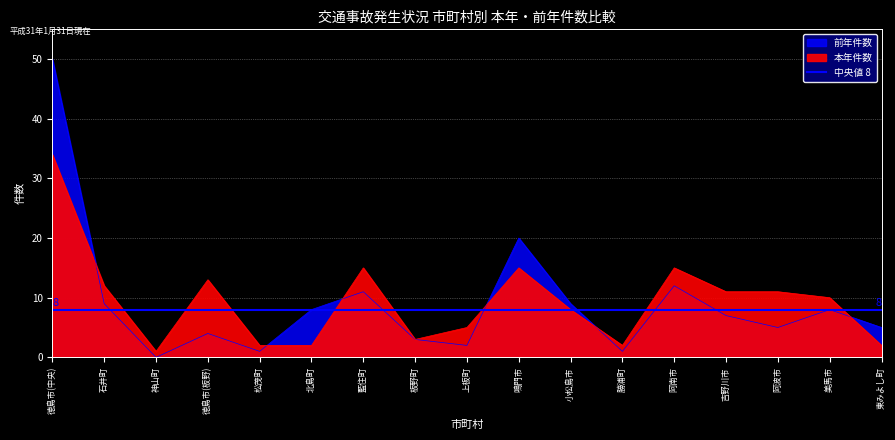

How many lines are shown in the chart?

2